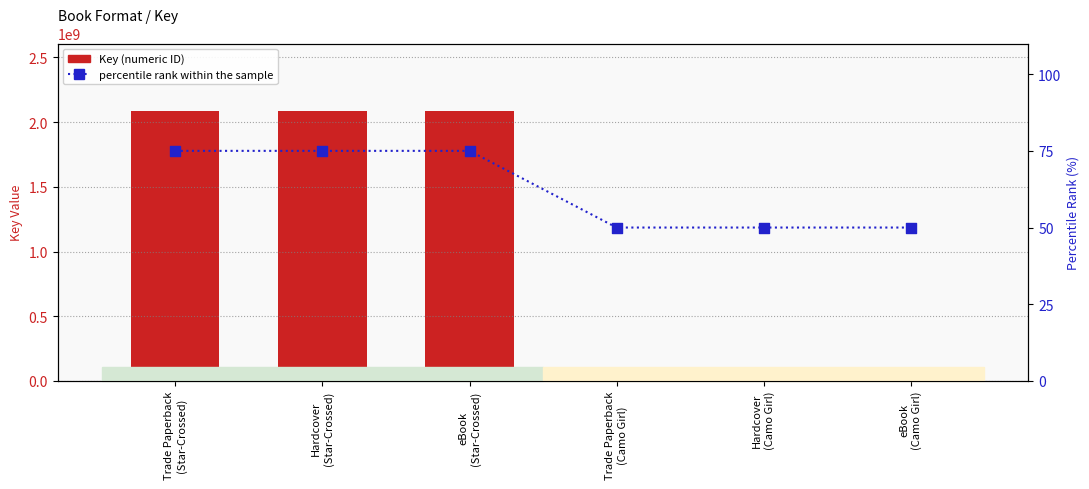

At how many categories does at least one series exceed 1979785344?

3